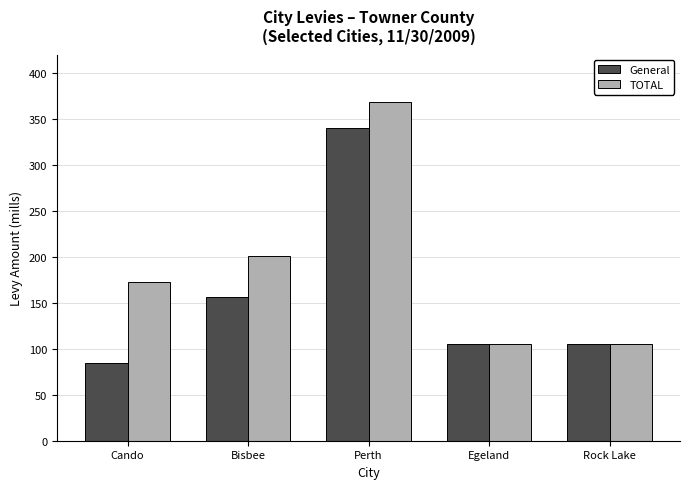

Which series has the largest range (max minus min)?

TOTAL